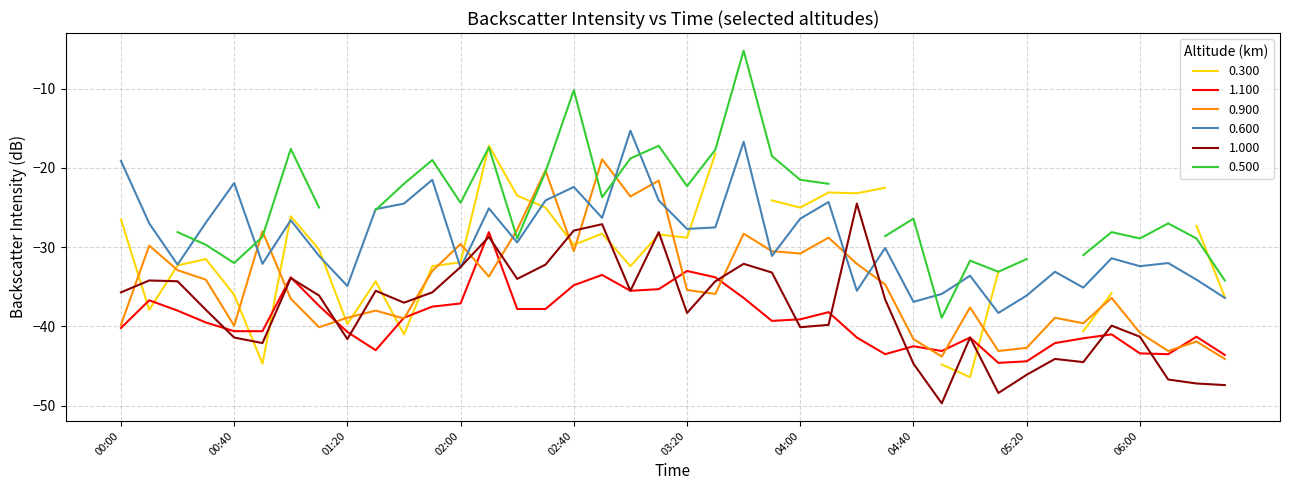

How many interior local peaks does the 1.100 series have?

10